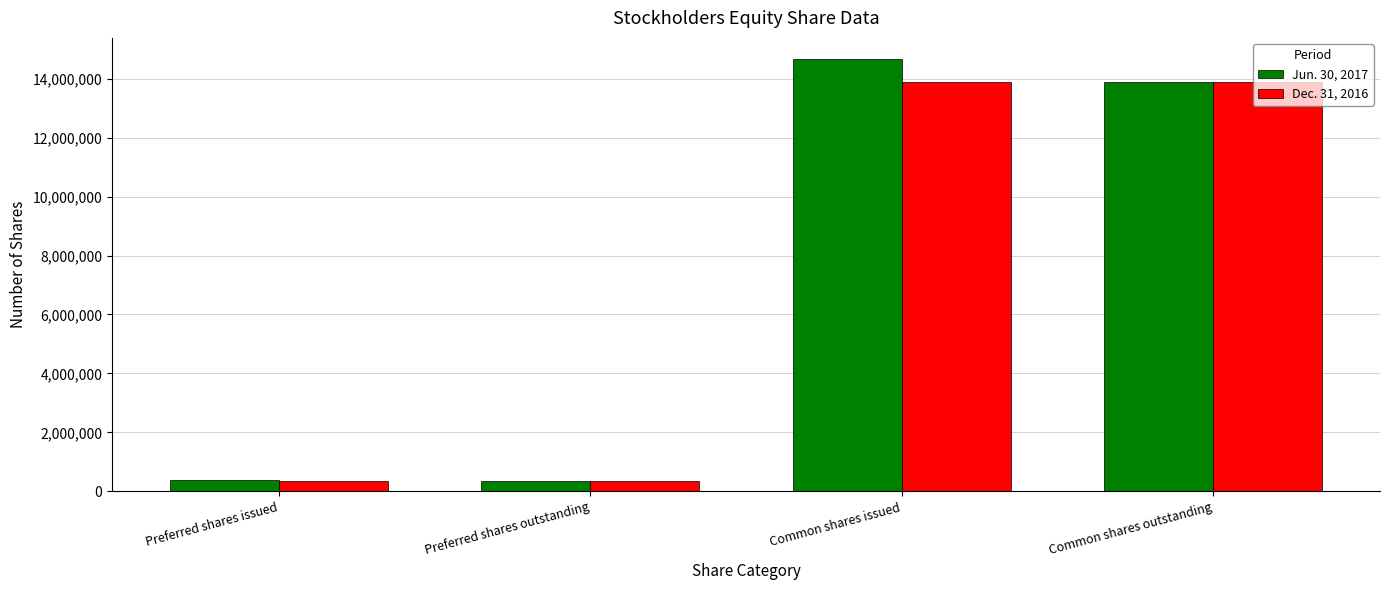

Are the bars grouped side by side (vs. stacked)?

Yes